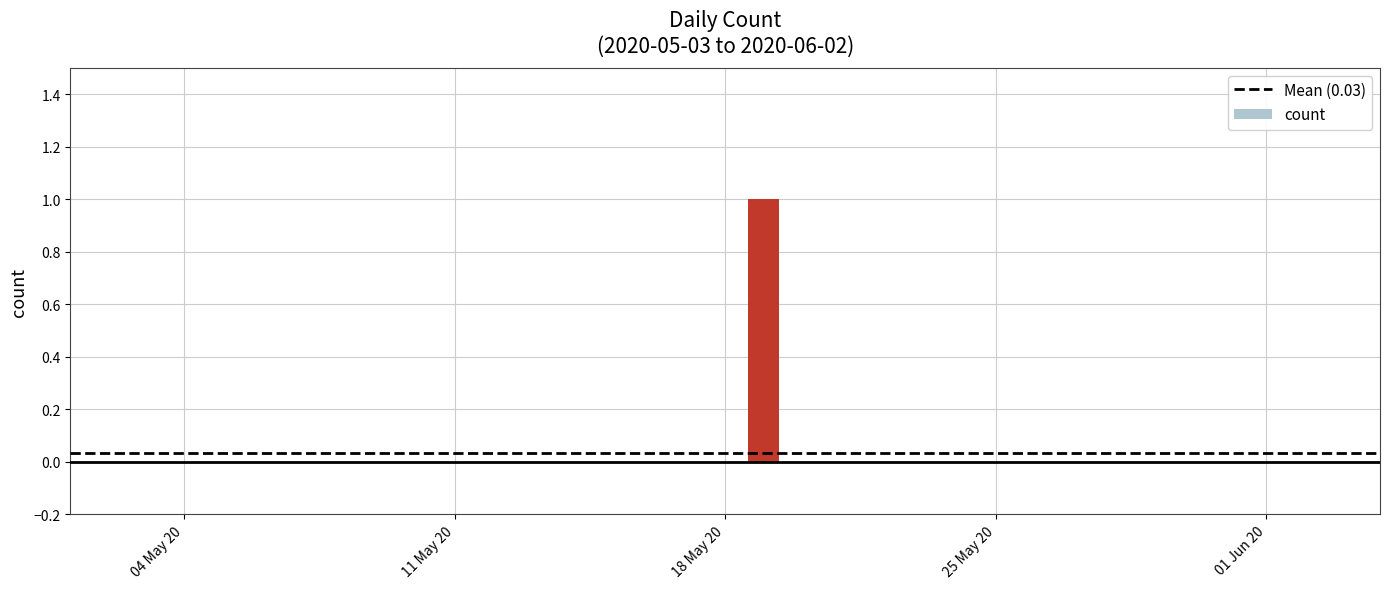

Count the number of categories in the chart.

31